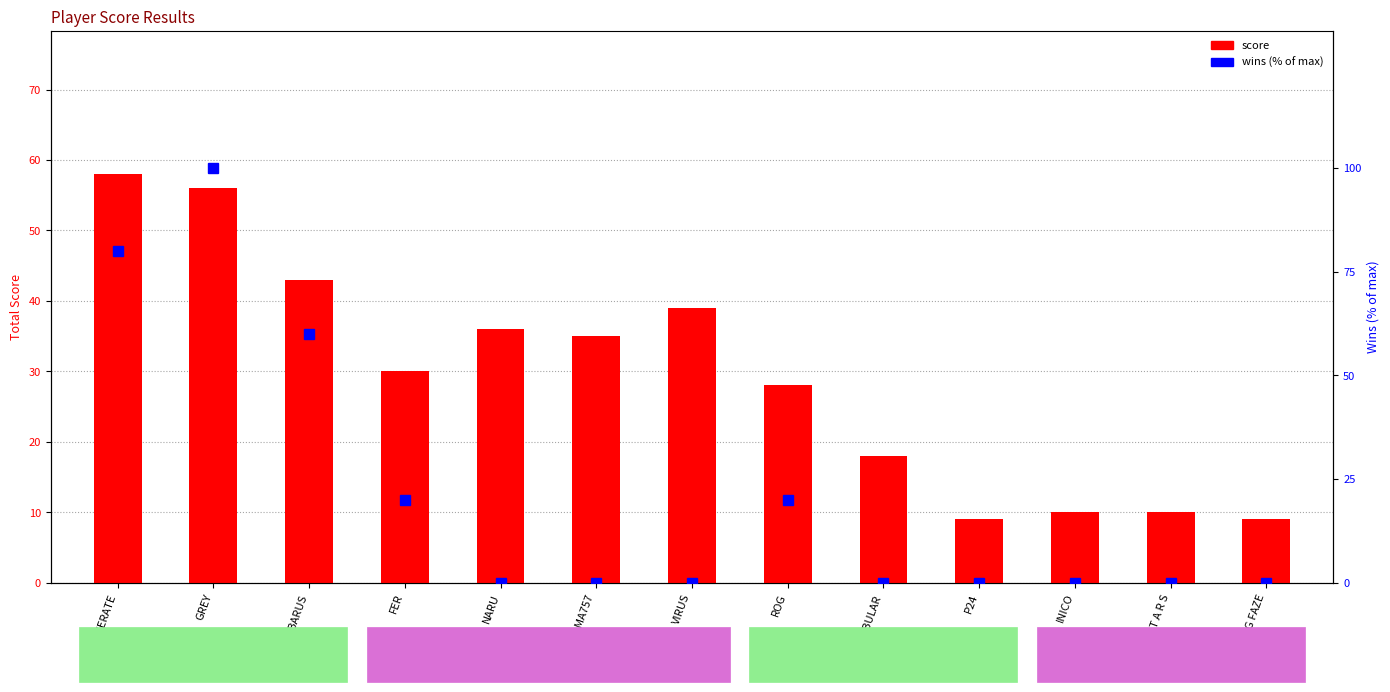

The wins (% of max) series shows 32 at ROG. True or false?

False